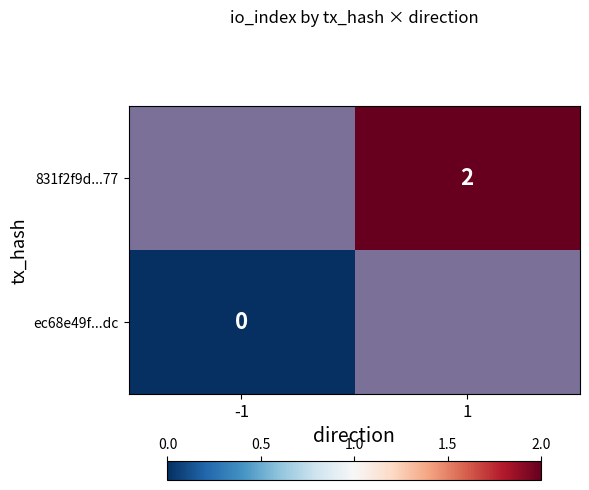

True or false: 831f2f9d...77 has a value of 2 at 1.

True